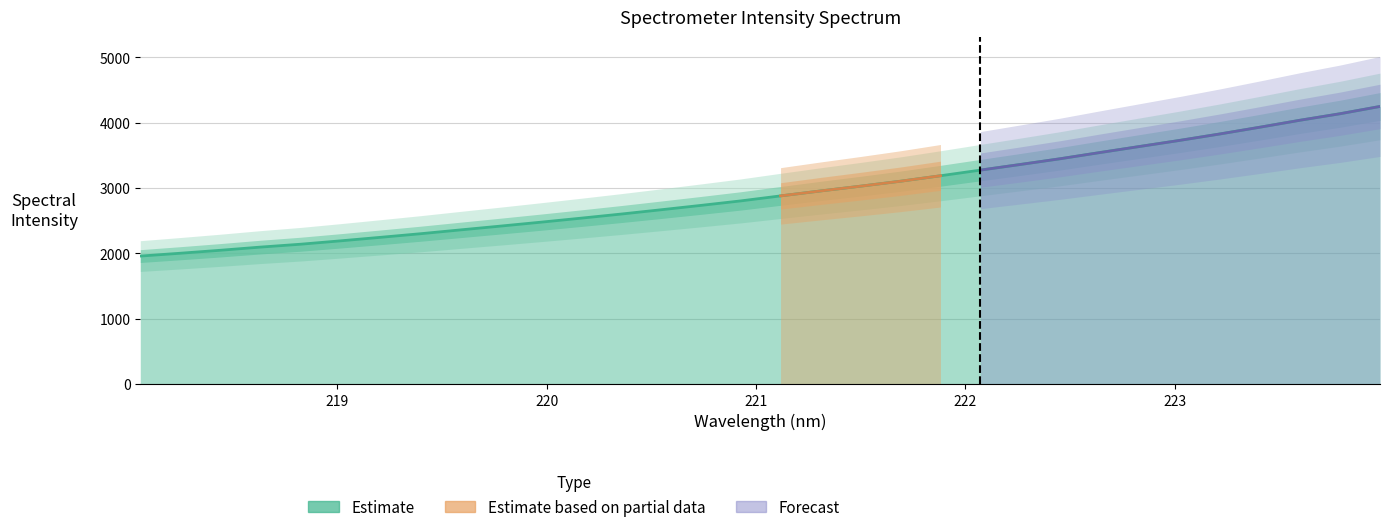

What is the label of the 29th point from the right?

218.6332